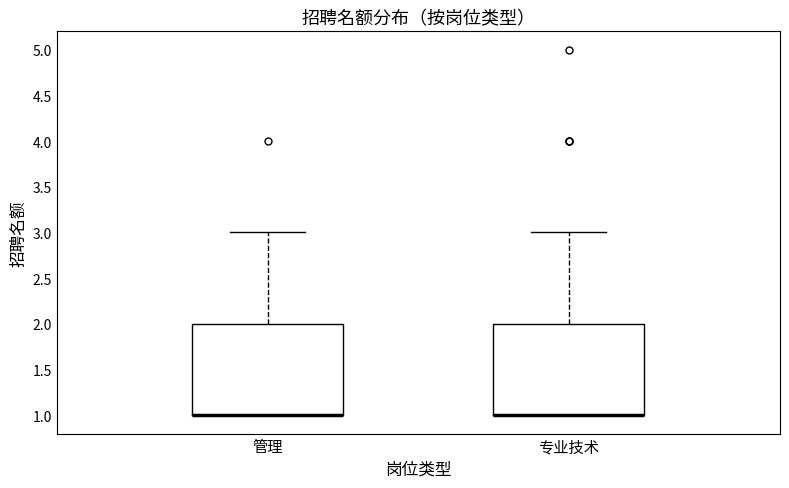

Where is the upper edge of the box for 专业技术 on the y-axis? The values are not printed on the chart, so give them approximately, as read against the axis.

2